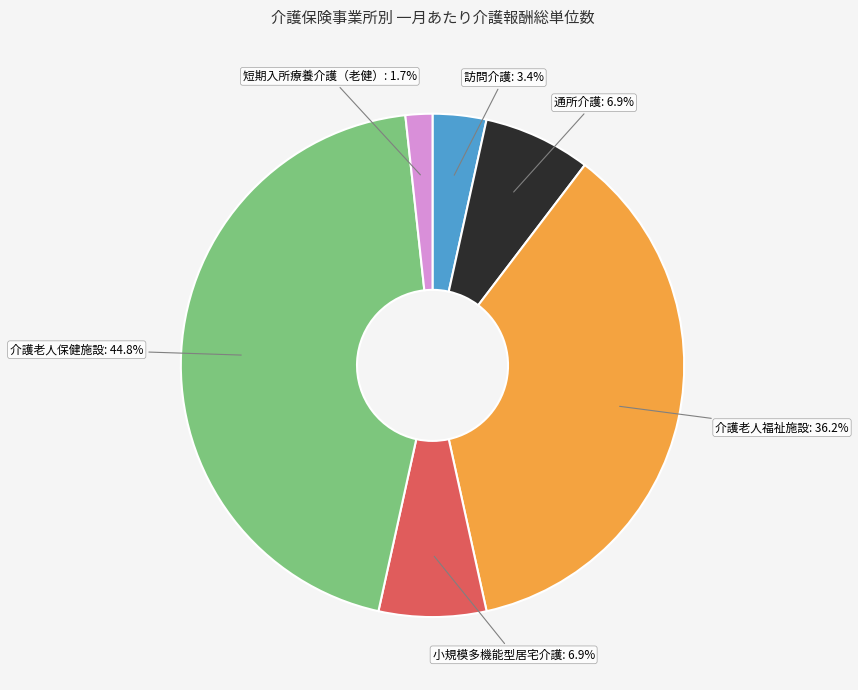

To the nearest percent, what is the difference between the 介護老人保健施設 and 小規模多機能型居宅介護 slice percentages?

38%